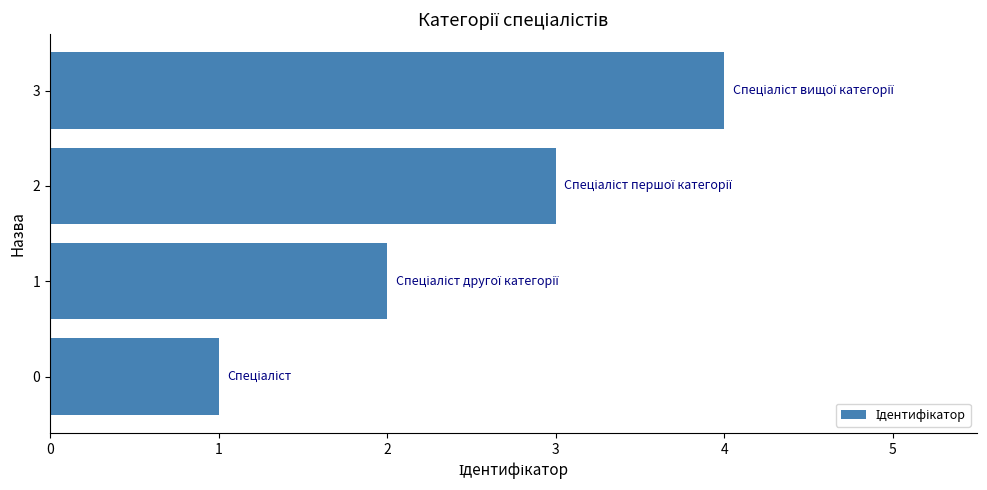

Where is the data nearest to the value 2?

1